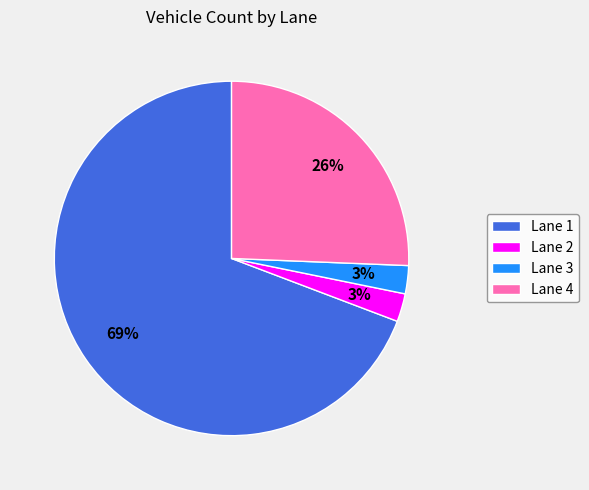

What is the largest slice in the pie chart?

Lane 1